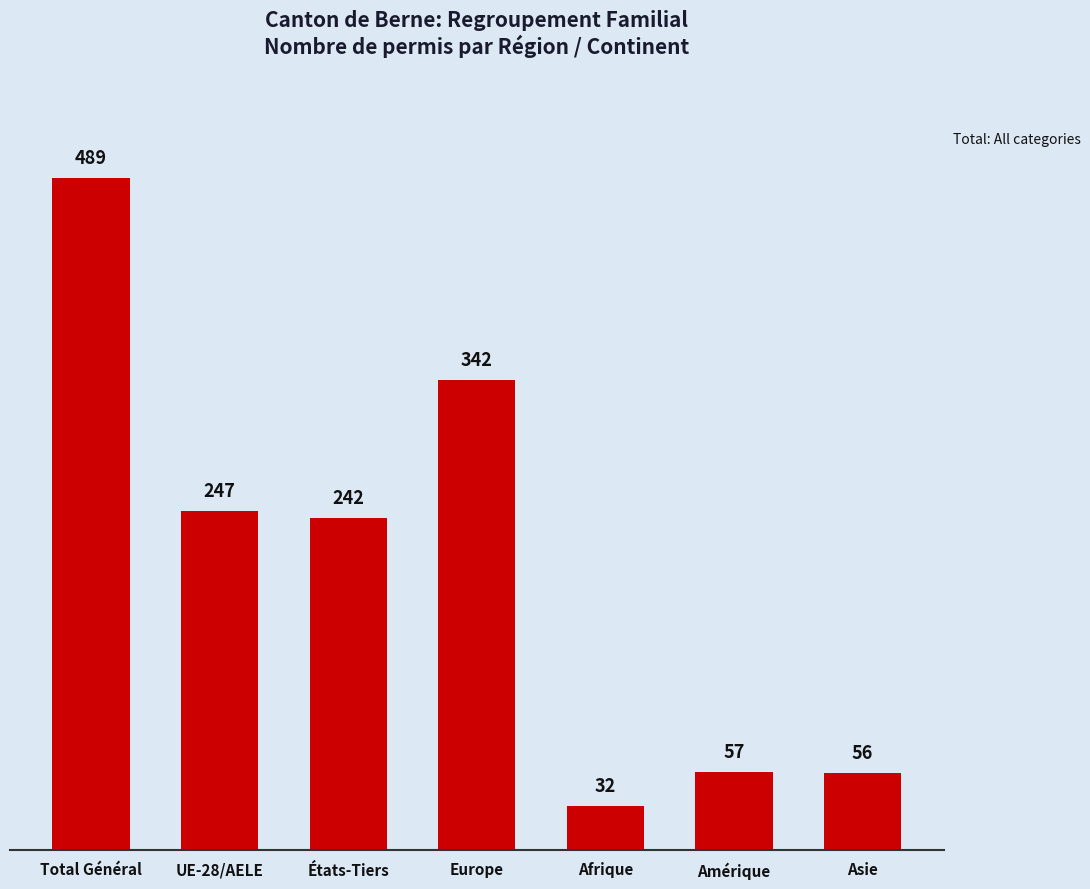

Rank the categories by value from lowest to highest.

Afrique, Asie, Amérique, États-Tiers, UE-28/AELE, Europe, Total Général